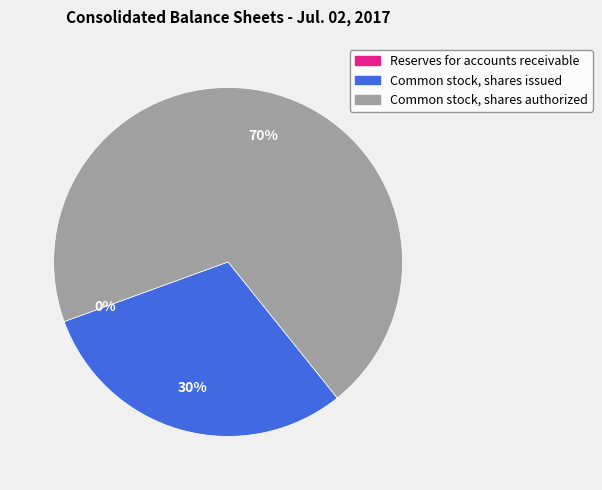

Do Common stock, shares issued and Common stock, shares authorized together represent more than half of the pie?

Yes